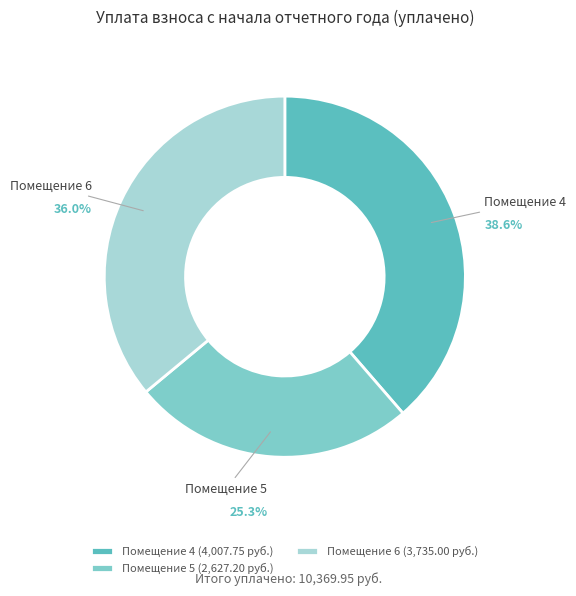

Is the sum of Помещение 6 and Помещение 4 greater than half?

Yes